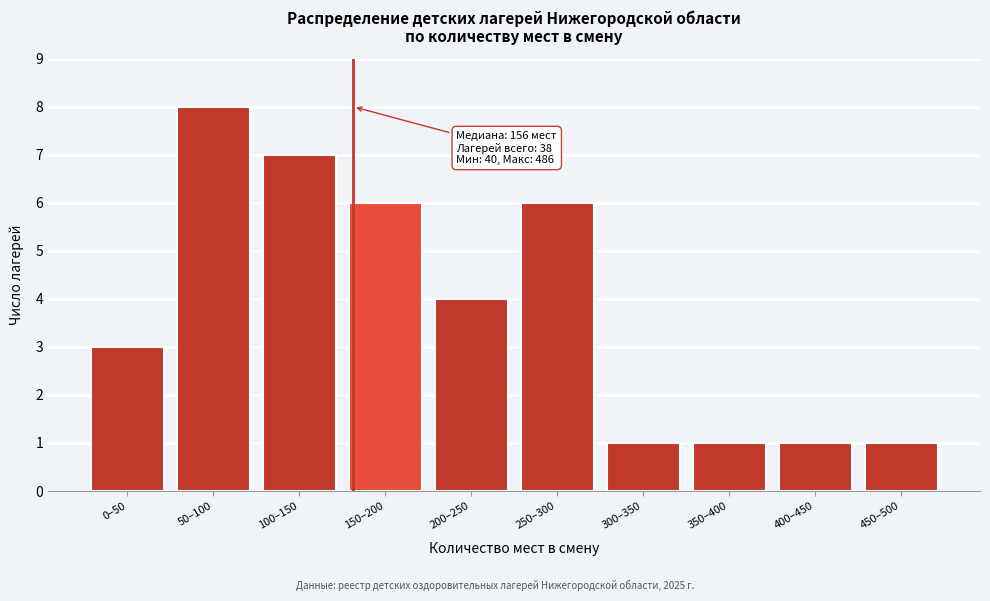

Reading left to right, what are all the values shown in this chart?

0–50=3	50–100=8	100–150=7	150–200=6	200–250=4	250–300=6	300–350=1	350–400=1	400–450=1	450–500=1